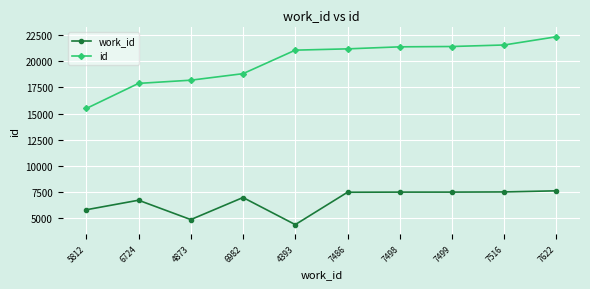

Where is the first local maximum for work_id?

6724